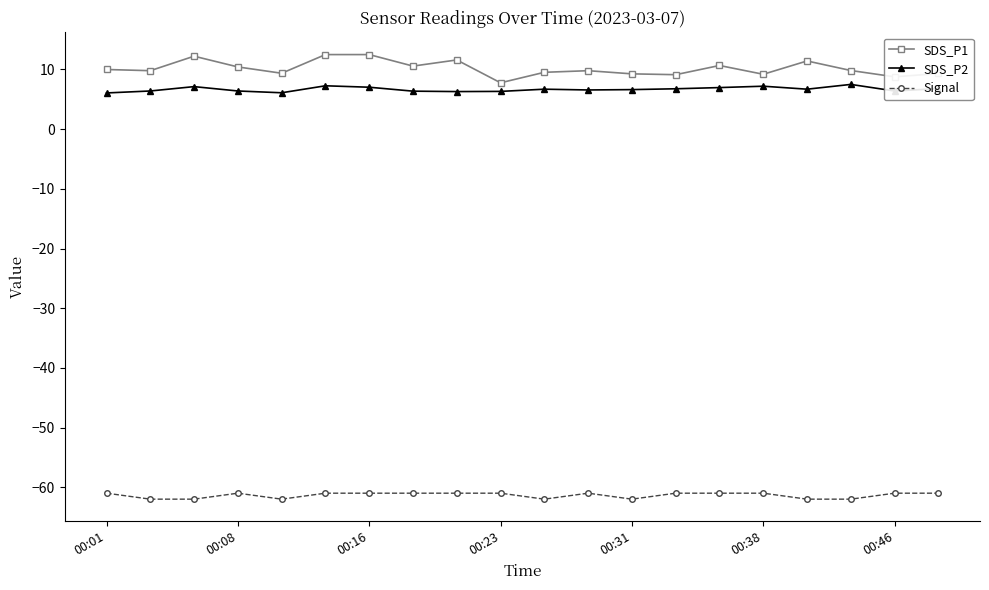

How many lines are shown in the chart?

3